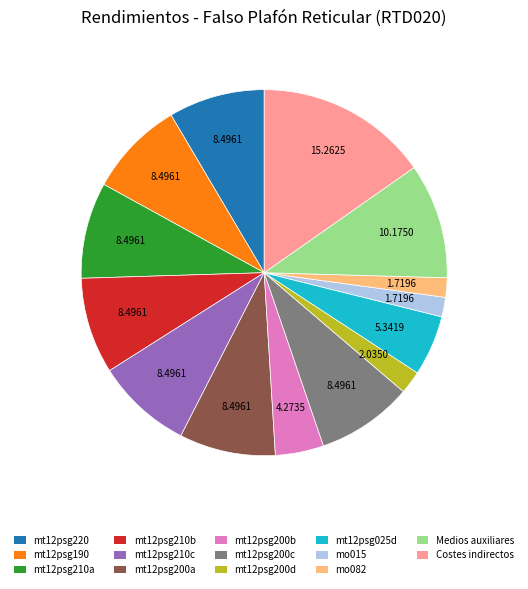

Between mo015 and mt12psg210a, which is larger?

mt12psg210a